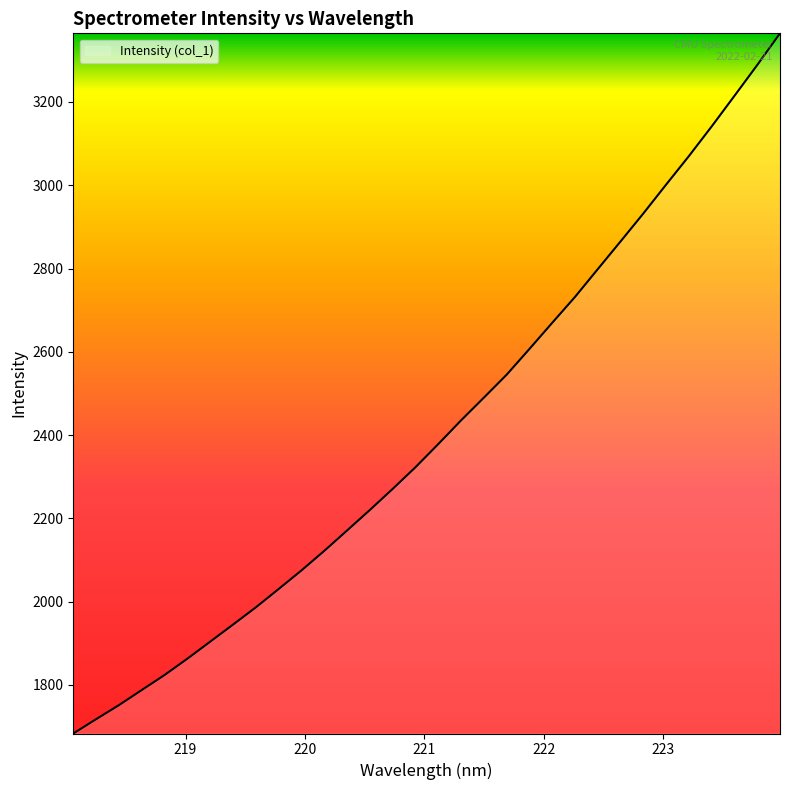

What is the minimum value shown in the chart?

1683.4